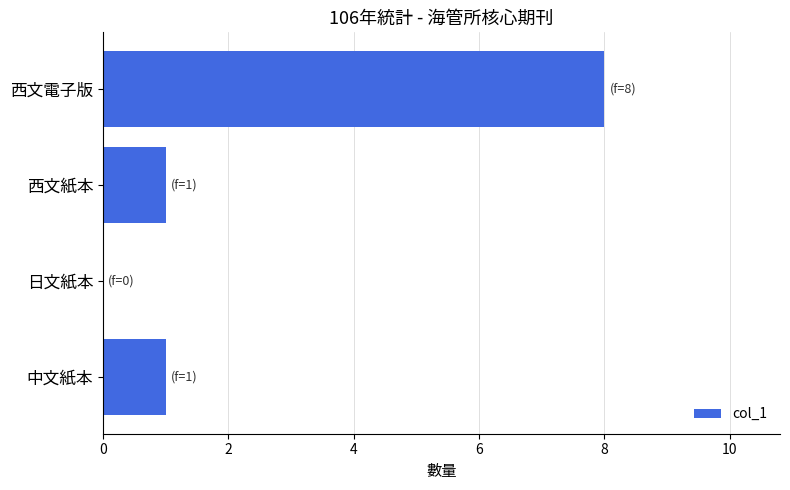

Reading bottom to top, transcribe all the data shown in this chart.

中文紙本=1	日文紙本=0	西文紙本=1	西文電子版=8